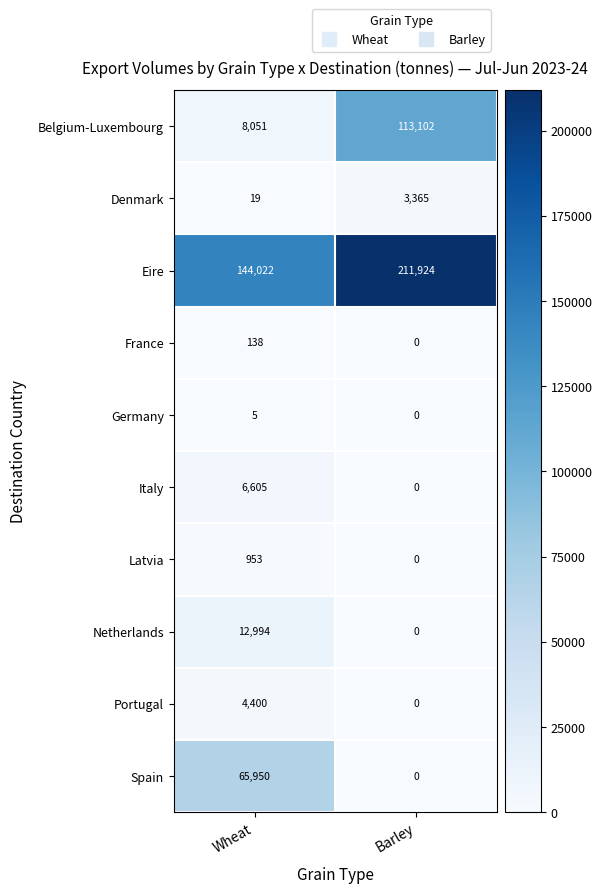

At which category does the chart reach its peak across all series?

Barley